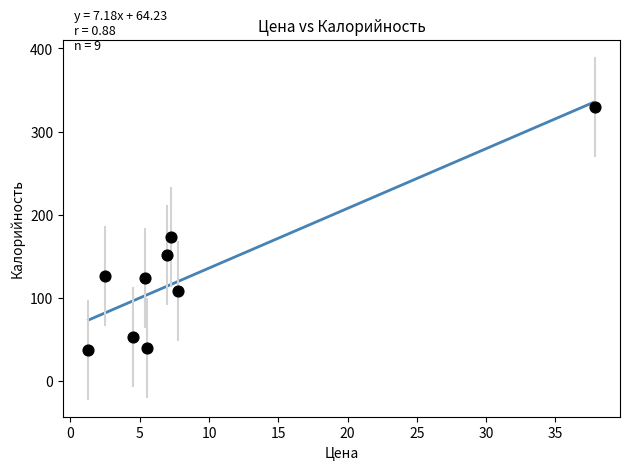

What Y value in the scatter plot is closest to 184?

173